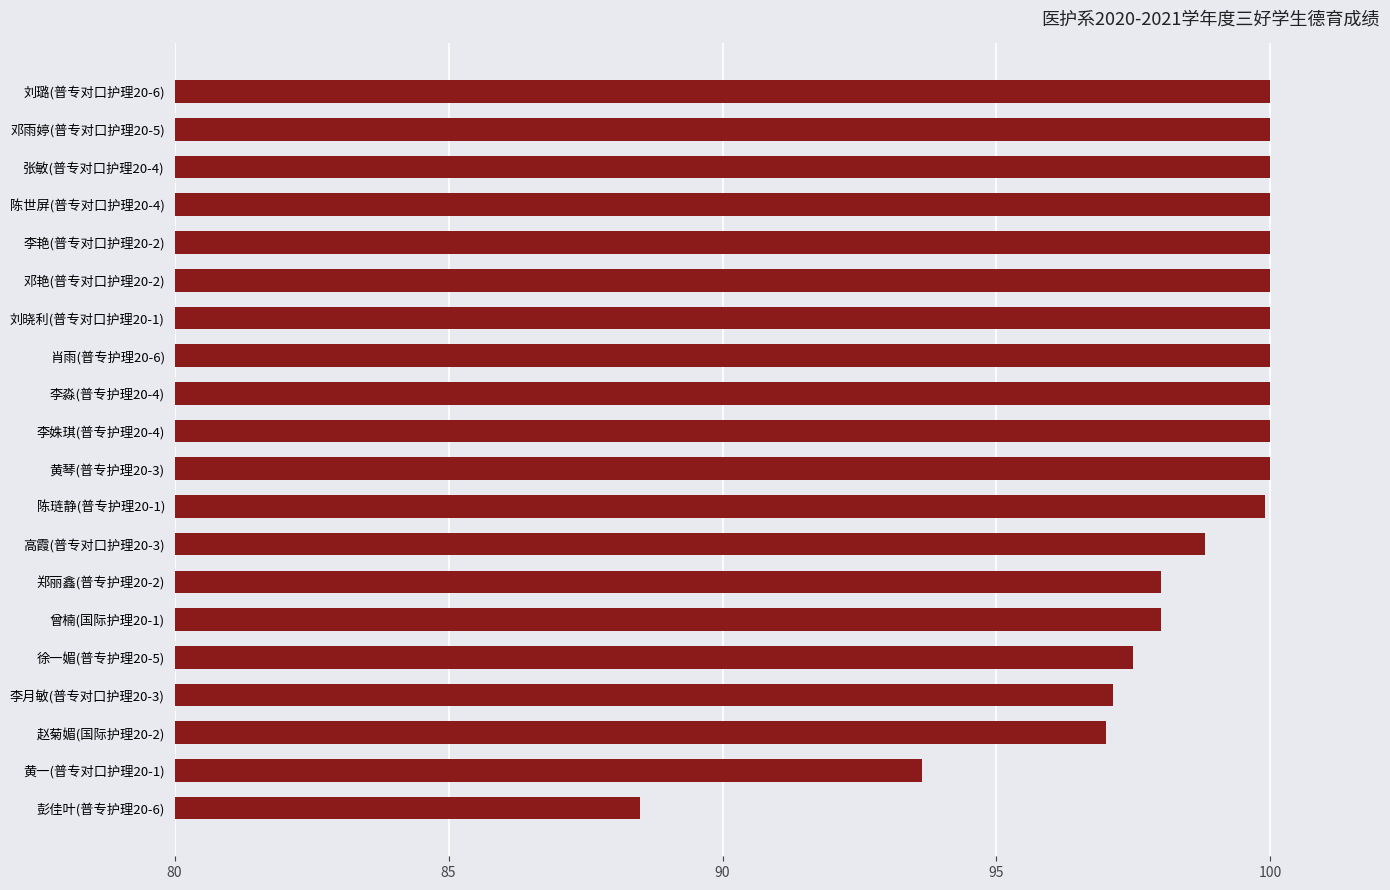

Which label corresponds to the smallest value in the chart?

彭佳叶(普专护理20-6)